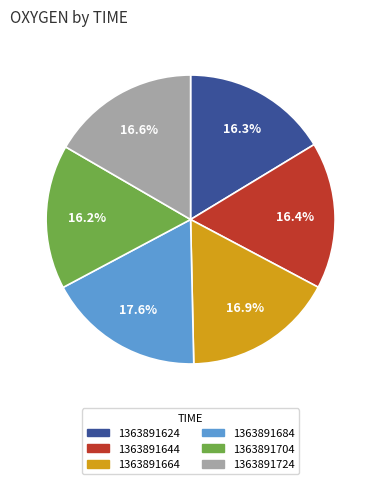

Count the number of slices in the pie.

6